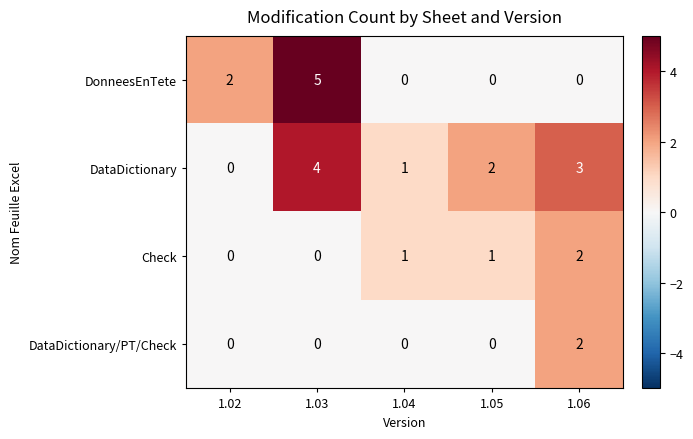

Is it true that DataDictionary/PT/Check equals 1 at 1.05?

False